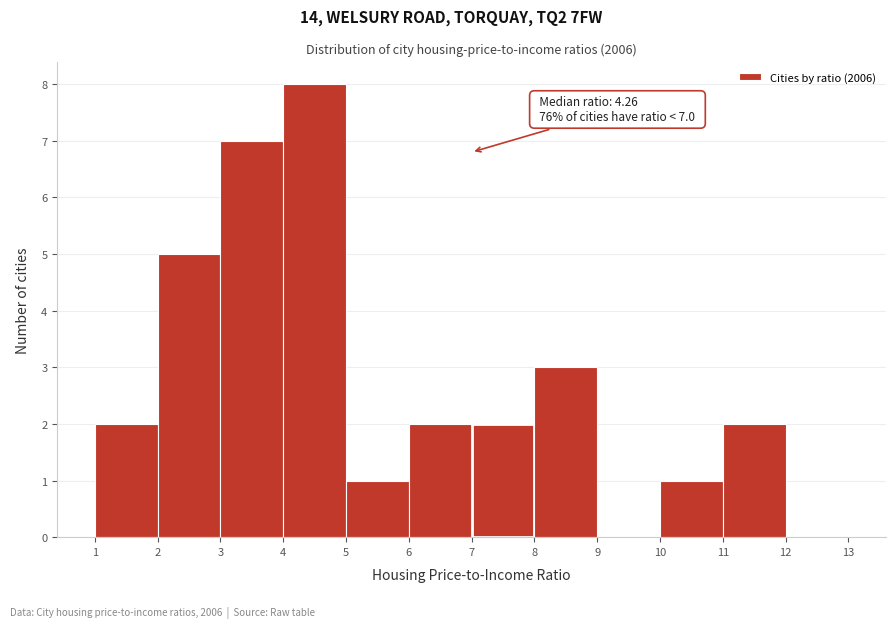

Which range on the x-axis has the tallest bar?

4 to 5